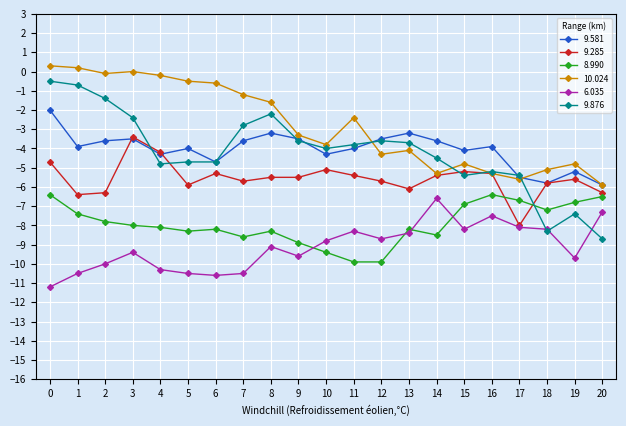

Which series has the largest total across all categories?

10.024